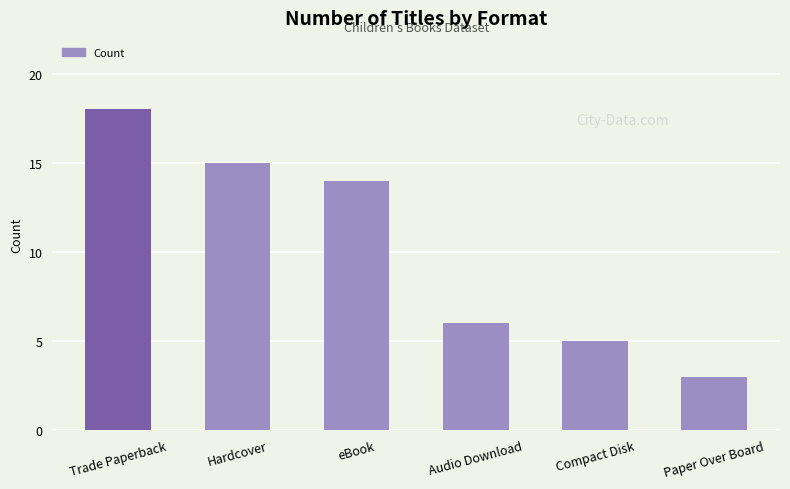

Are the bars grouped side by side (vs. stacked)?

No